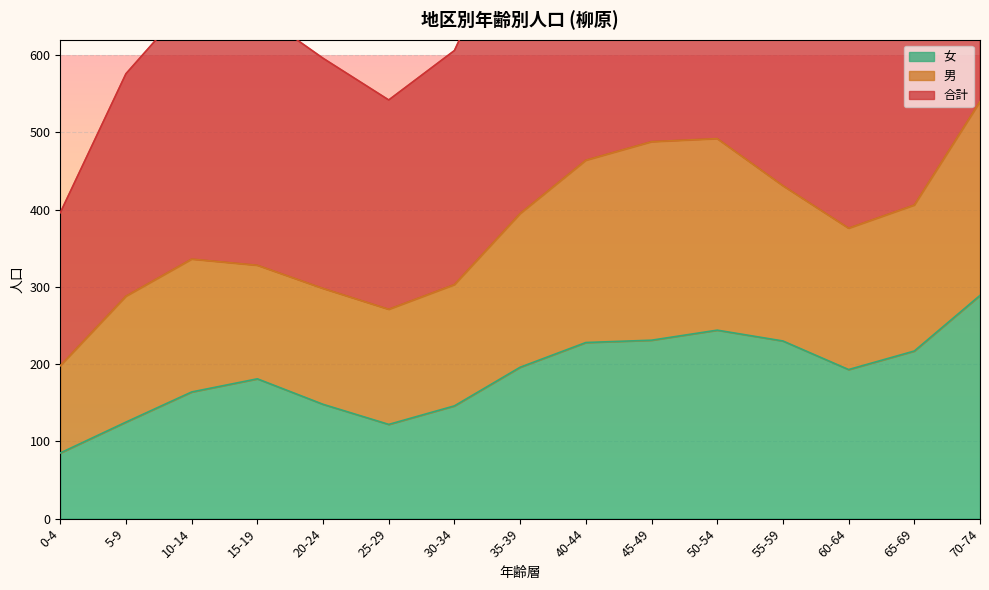

Is it true that 女 equals 375 at 50-54?

False